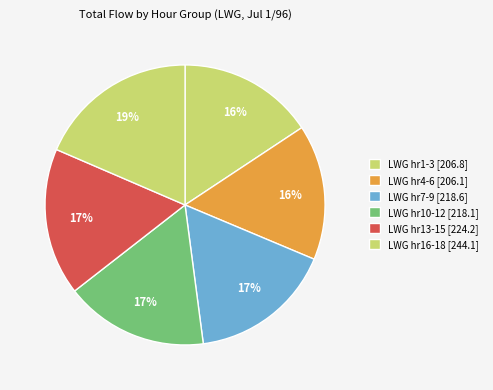

Is there a majority slice in this chart?

No